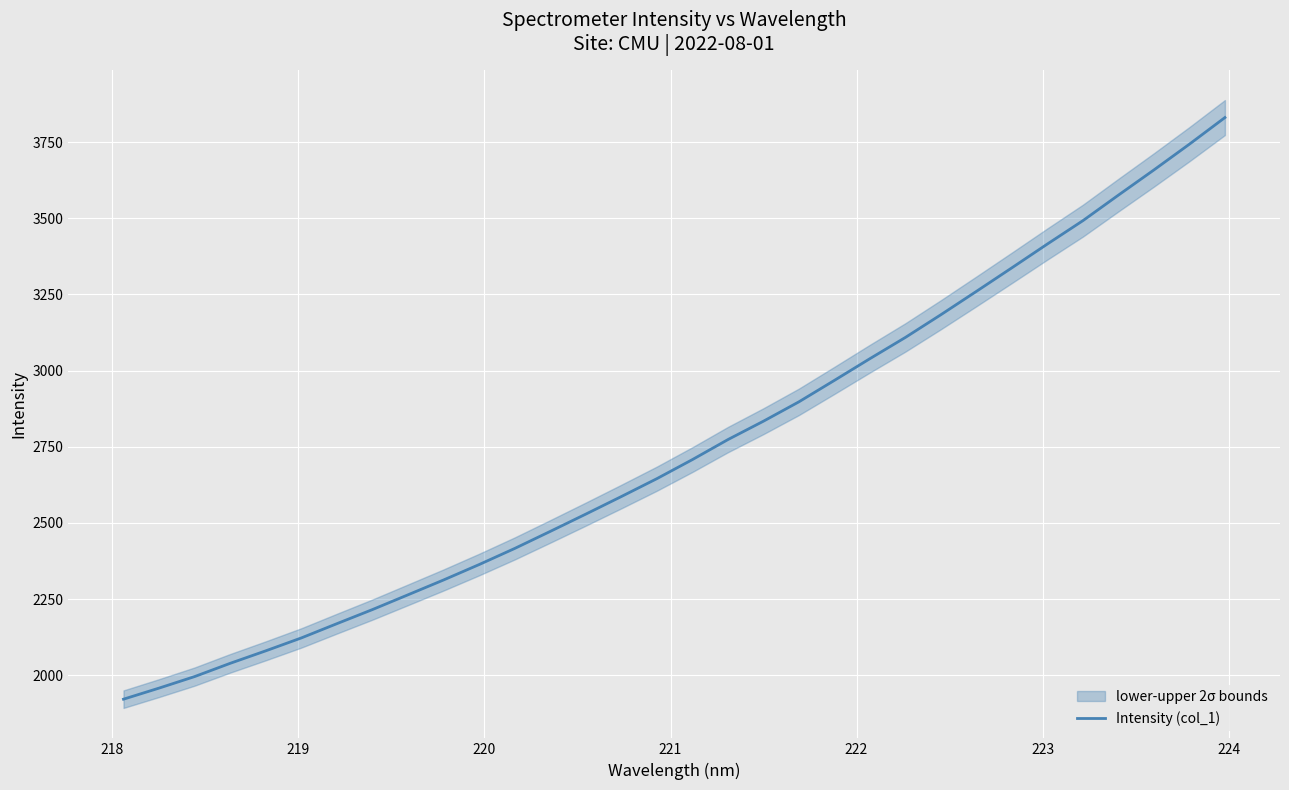

Reading left to right, transcribe all the data shown in this chart.

1921.8	1958.1	1996.0	2039.5	2080.4	2122.8	2169.6	2215.9	2264.3	2313.0	2363.6	2416.4	2472.3	2529.1	2586.7	2645.4	2708.0	2773.6	2834.0	2897.7	2968.1	3039.4	3109.2	3183.7	3260.3	3337.7	3415.9	3492.5	3576.2	3658.8	3743.4	3830.7